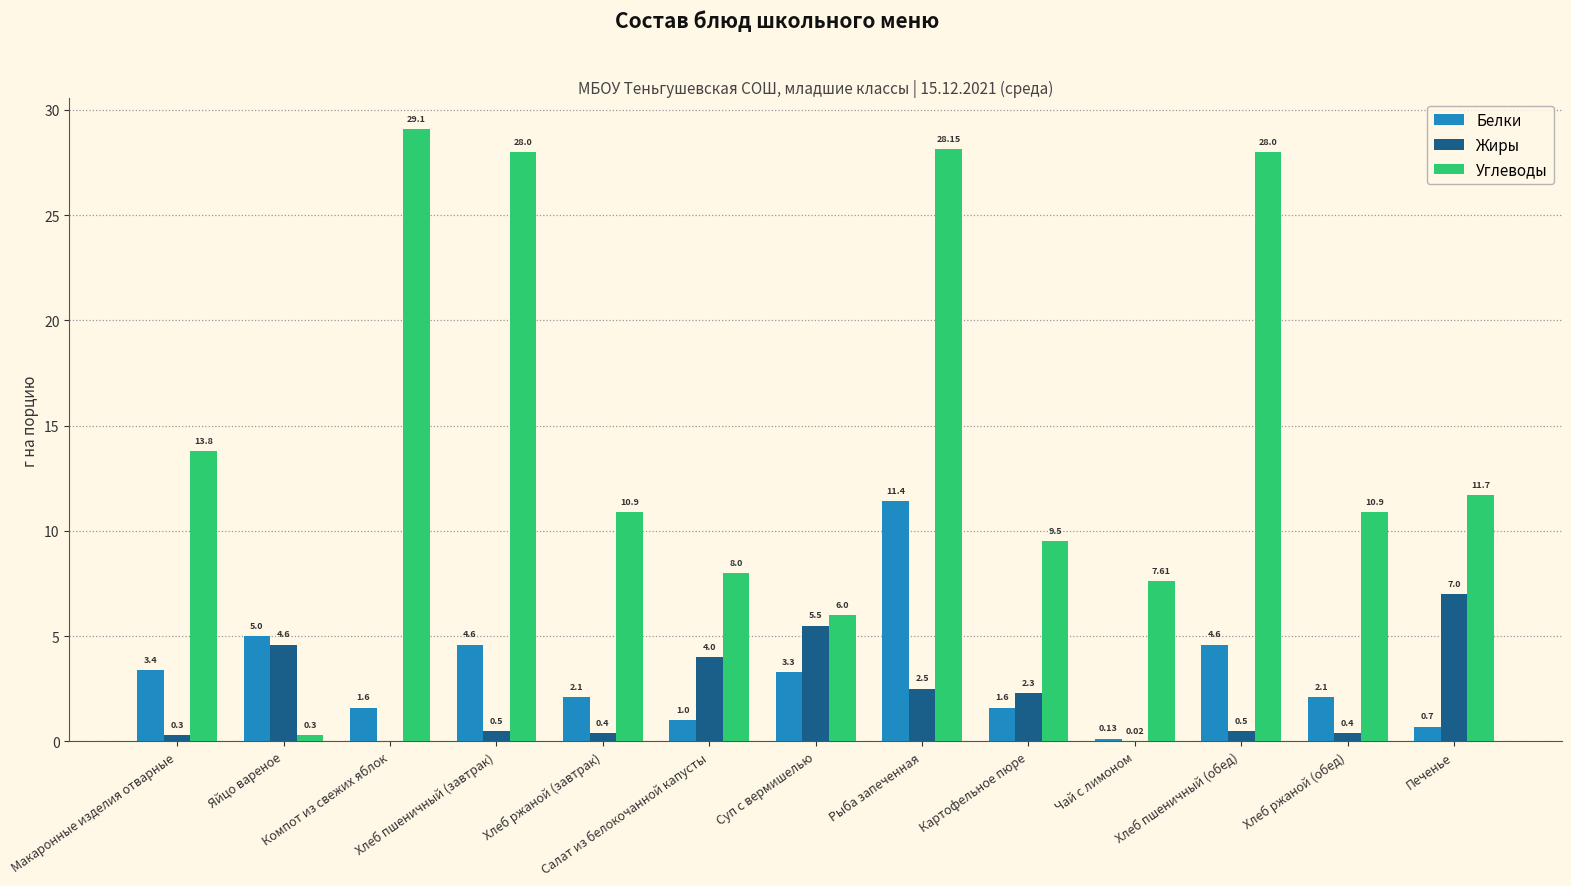

What is the sum of all Жиры values?

28.0